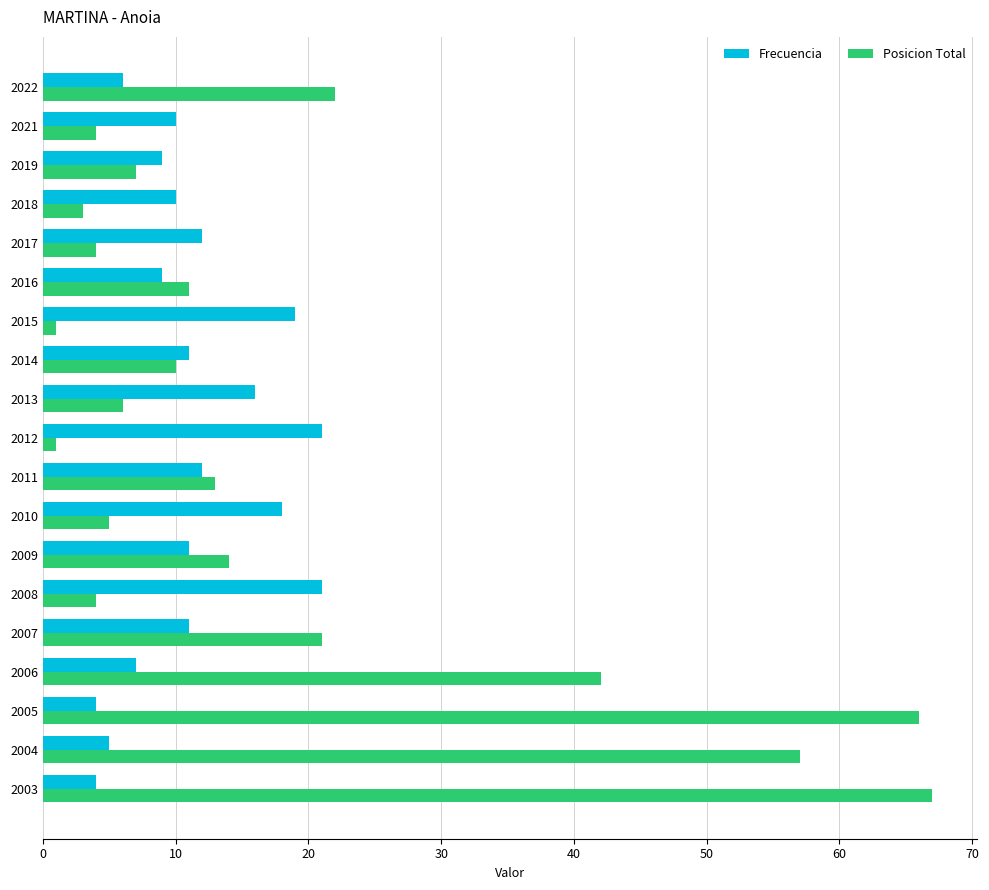

The Frecuencia series shows 15 at 2014. True or false?

False